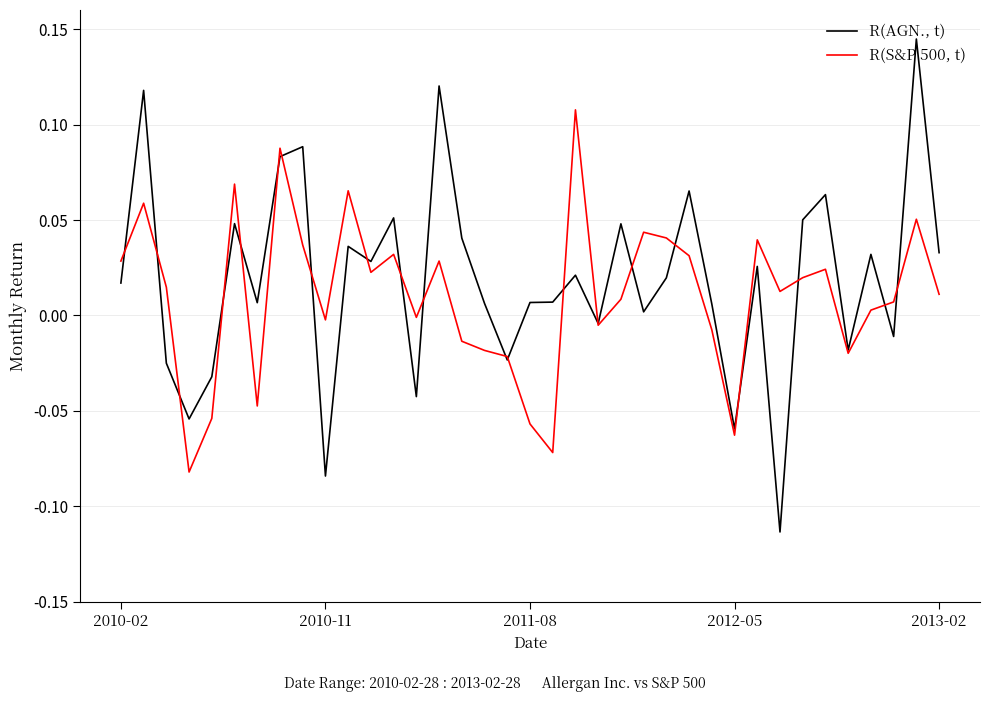

Which series has the largest range (max minus min)?

R(AGN., t)